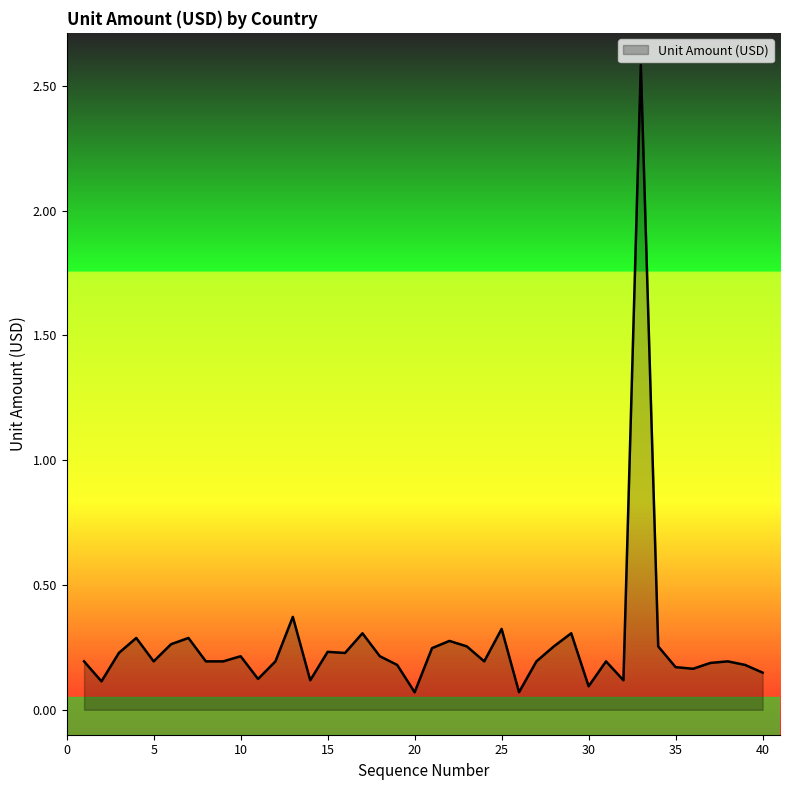

What is the greatest value displayed?

2.6